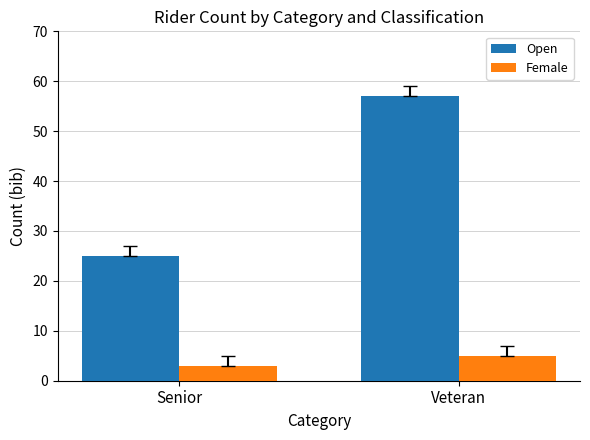

At Senior, list the series in order from largest to smallest.

Open, Female